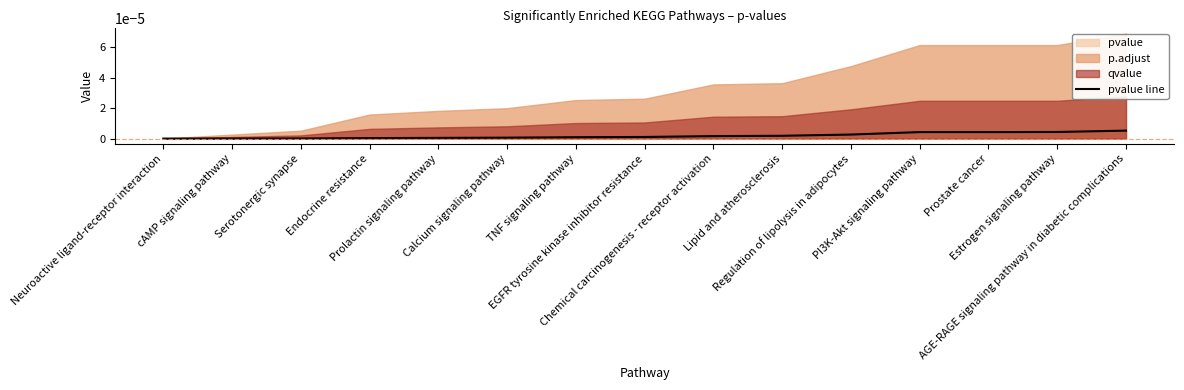

At which category does the chart reach its peak across all series?

AGE-RAGE signaling pathway in diabetic complications